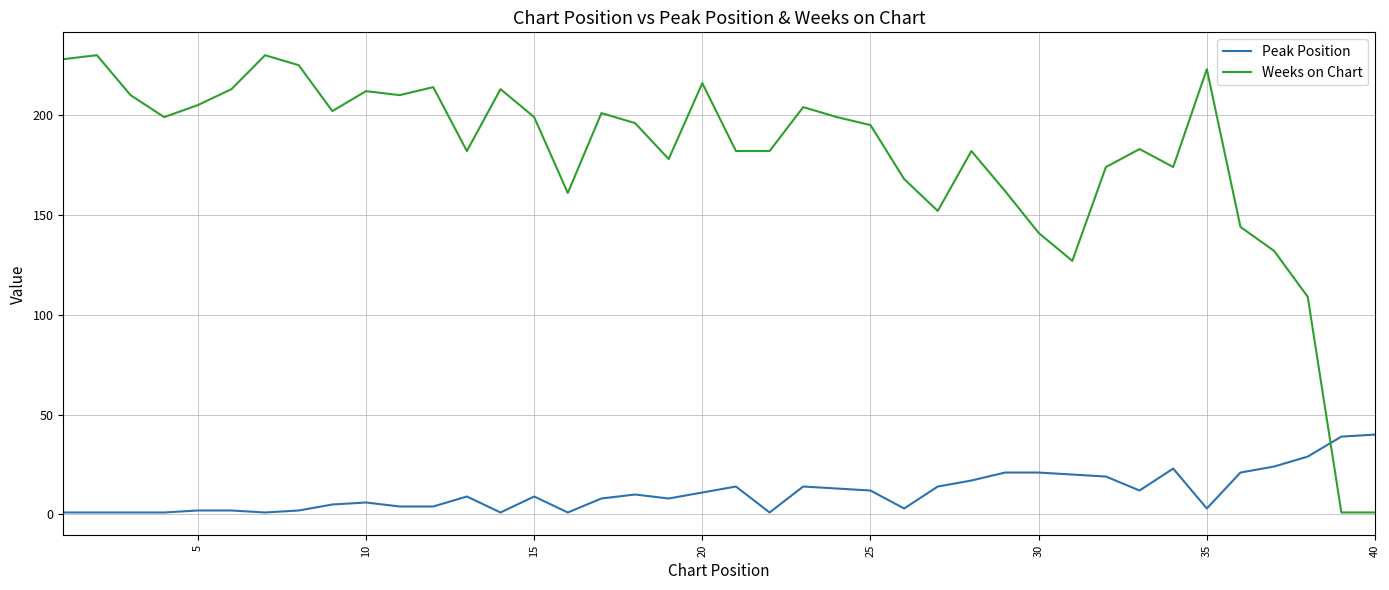

What is the difference between the maximum and minimum values in the Peak Position series?

39